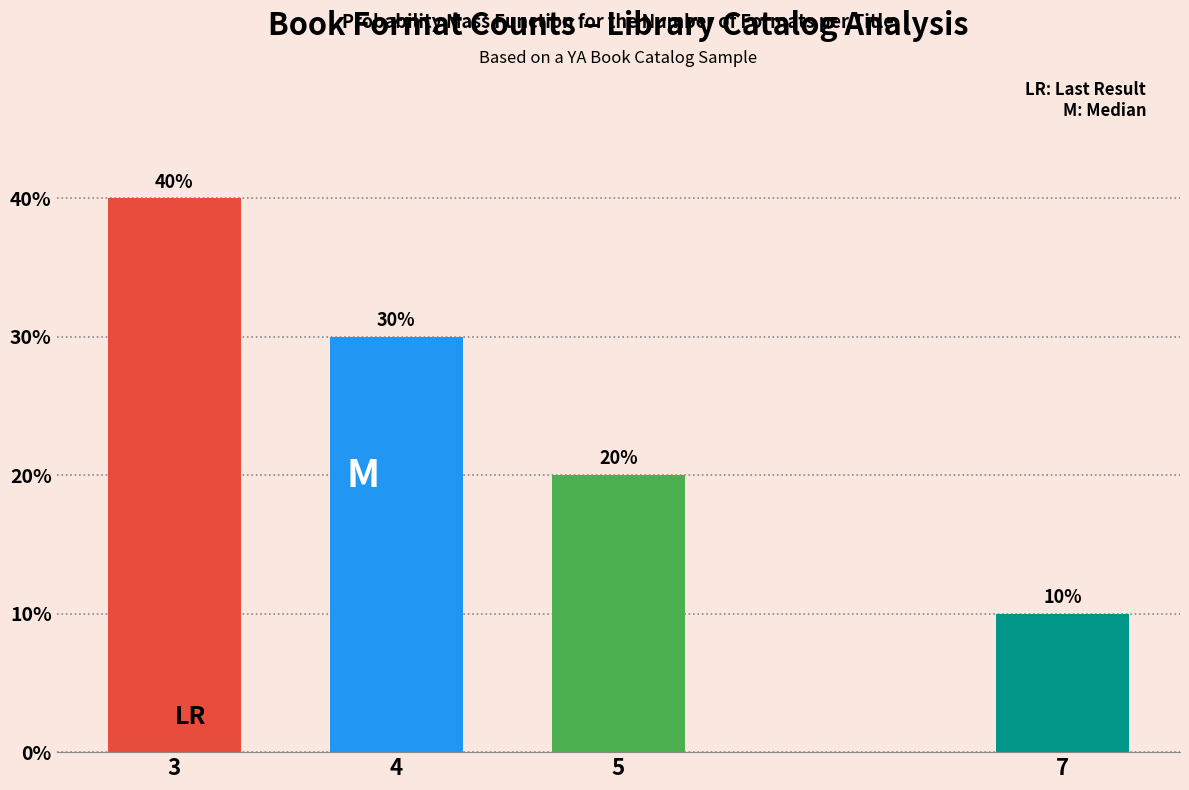

Reading left to right, extract all data points from this chart.

40	30	20	10